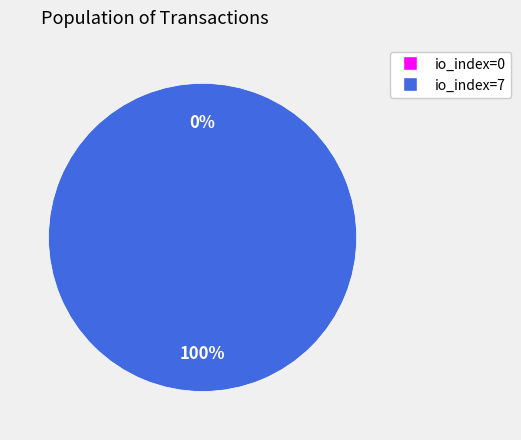

Does any single category account for the majority?

Yes